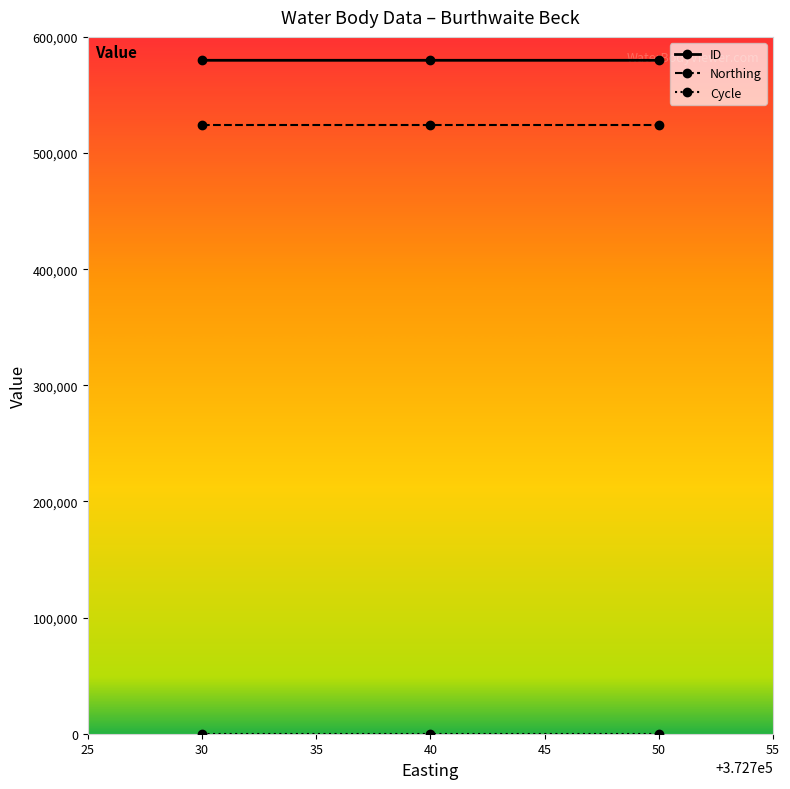

What is the value of the ID point at the 1st from the left?

579845